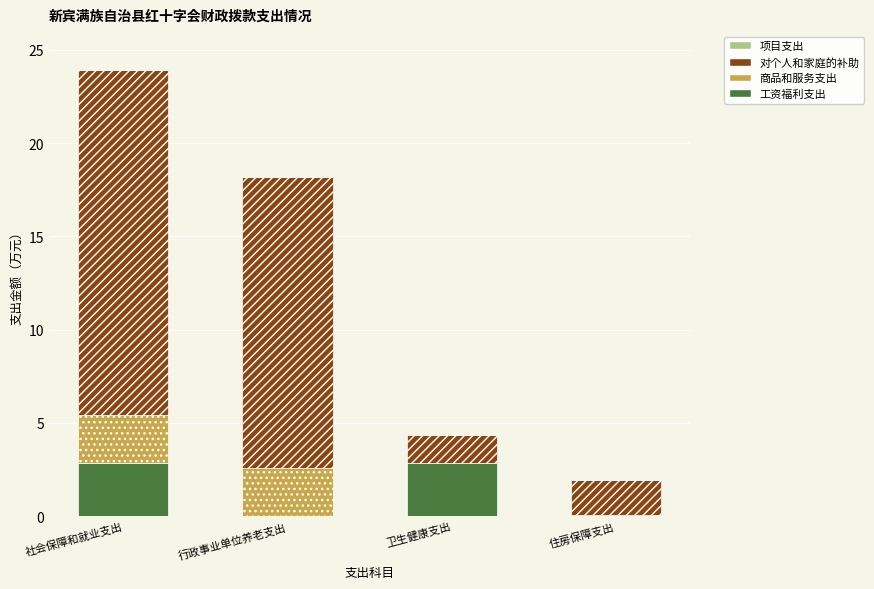

What is the highest value of the 工资福利支出 series?

2.9